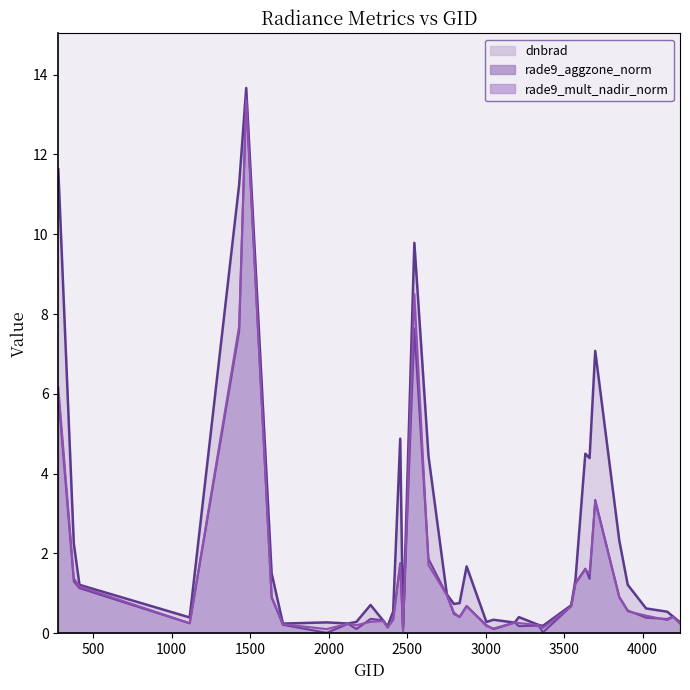

How many lines are shown in the chart?

3